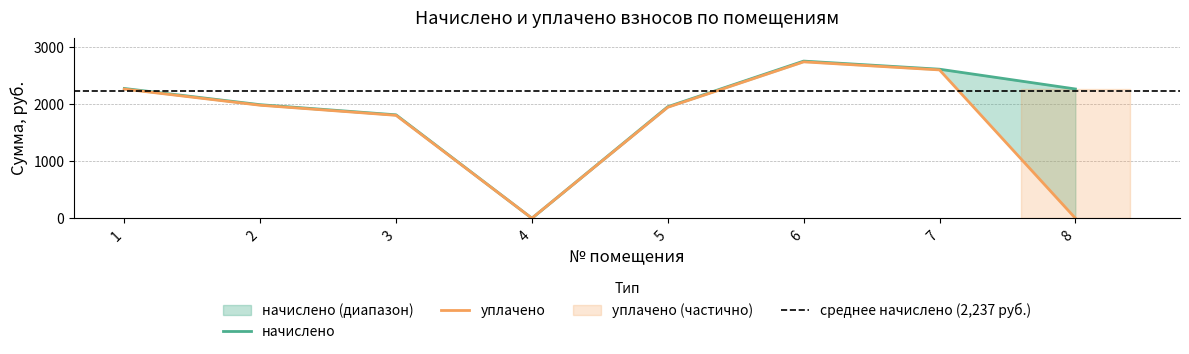

What is the difference between the maximum and second lowest values in the начислено series?

941.6